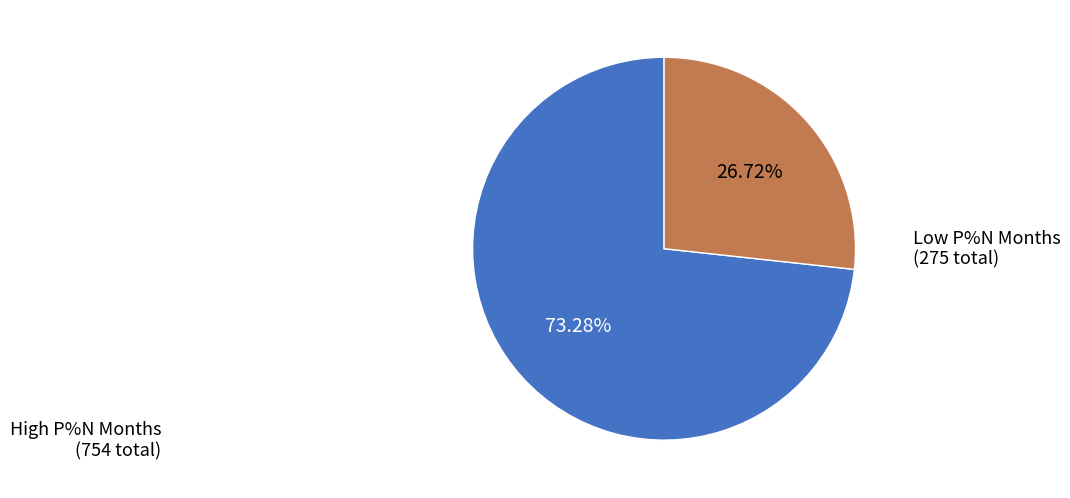

How many segments does this pie chart have?

2